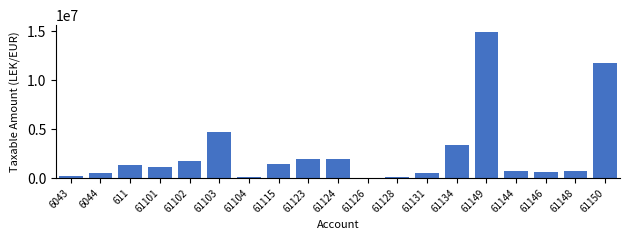

What is the greatest value displayed?

14887859.8